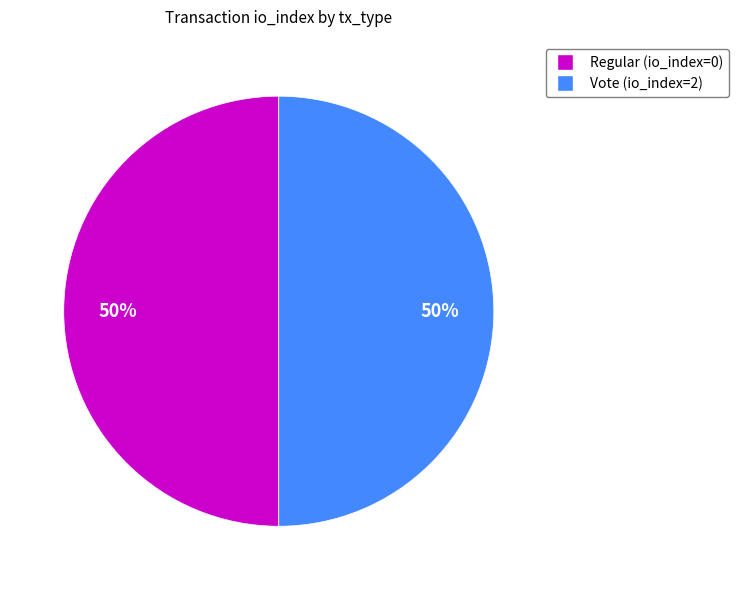

How many segments does this pie chart have?

2